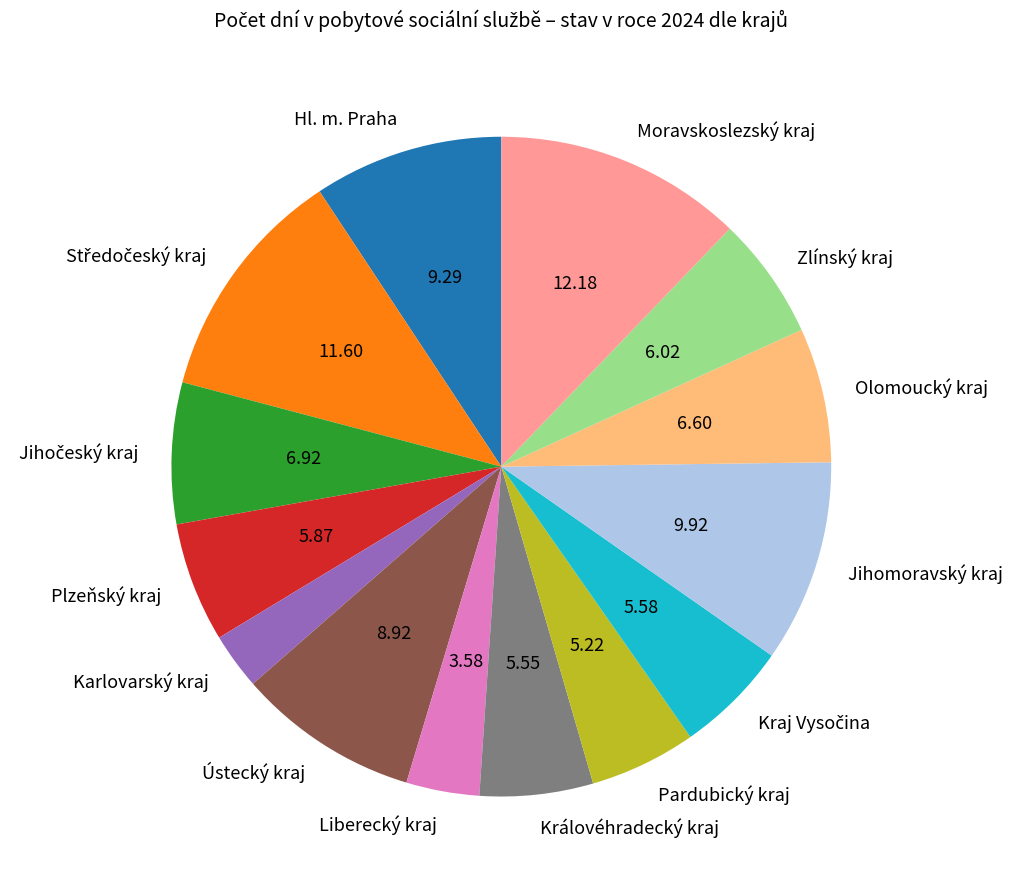

Count the number of slices in the pie.

14